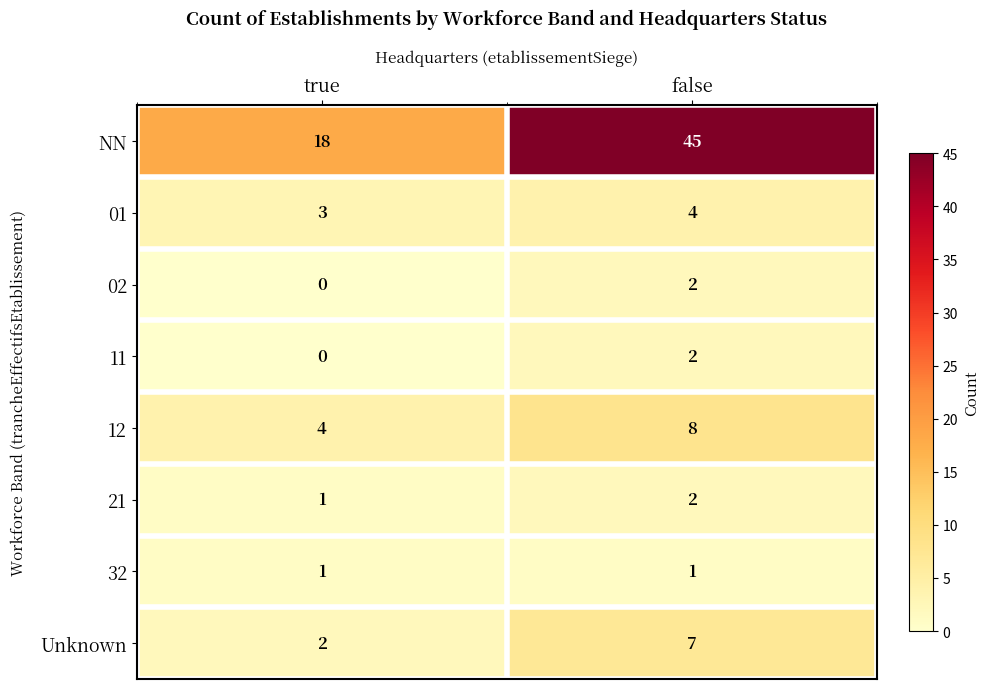

True or false: 02 has a value of 1 at true.

False